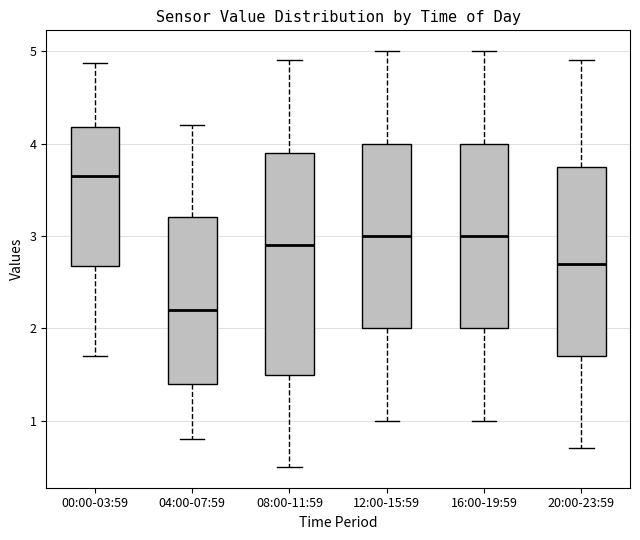

Reading left to right, transcribe this box plot: for each box, give where its median line is, the range the box spans, and where its two whiskers end, as read against the y-axis. The values are not printed on the chart, so give them approximately, as read against the axis.

00:00-03:59: median 3.7, box 2.7 to 4.2, whiskers 1.7 to 4.9
04:00-07:59: median 2.2, box 1.4 to 3.2, whiskers 0.8 to 4.2
08:00-11:59: median 2.9, box 1.5 to 3.9, whiskers 0.5 to 4.9
12:00-15:59: median 3.0, box 2.0 to 4.0, whiskers 1.0 to 5.0
16:00-19:59: median 3.0, box 2.0 to 4.0, whiskers 1.0 to 5.0
20:00-23:59: median 2.7, box 1.7 to 3.8, whiskers 0.7 to 4.9